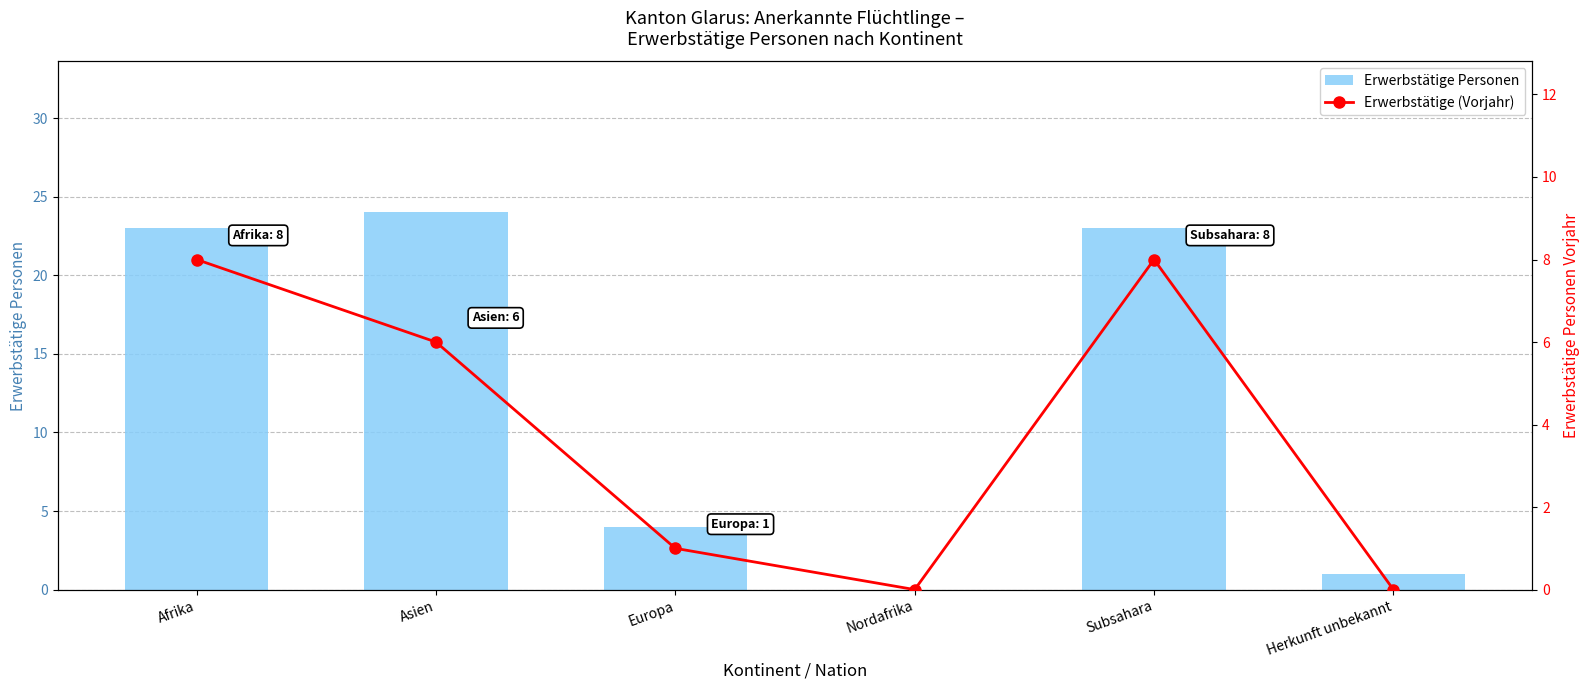

What is the total value across all series at Asien?

30